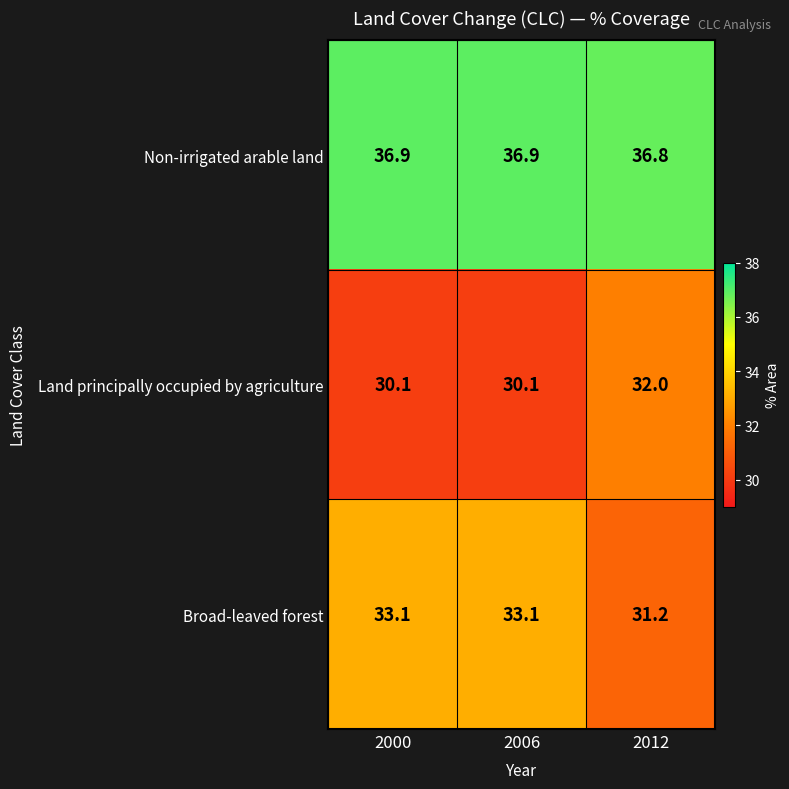

What is the difference between the highest and lowest values at 2000?

6.8